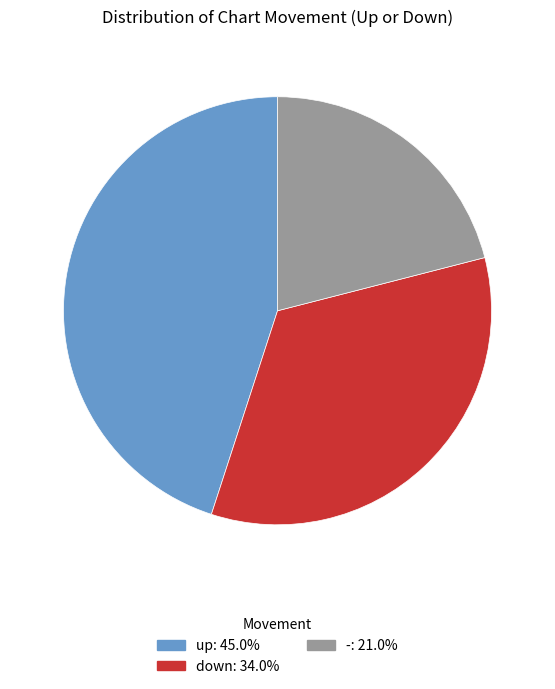

Combined, do -: 21.0% and up: 45.0% account for over 50%?

Yes